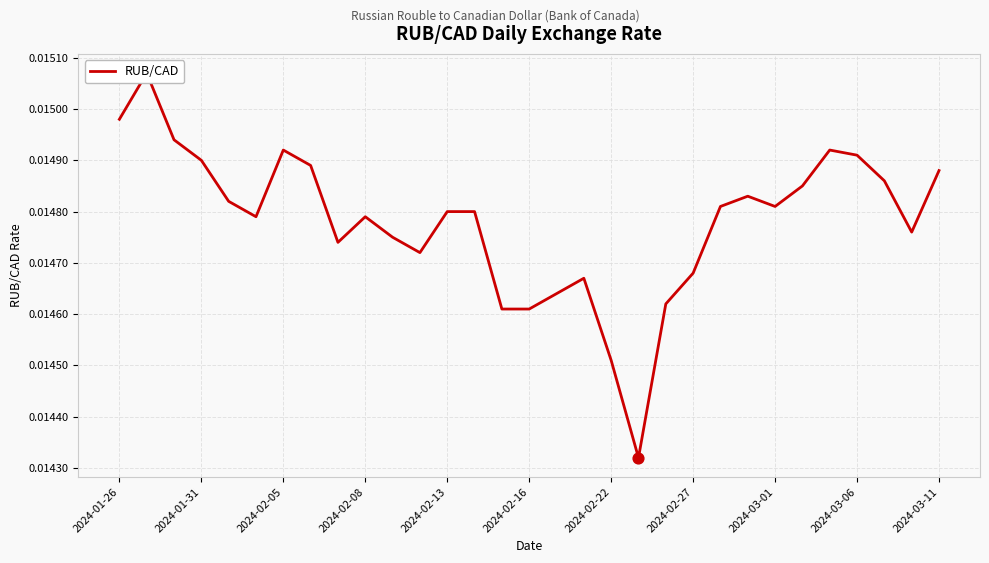

Which has a higher value, 15 or 13?

13